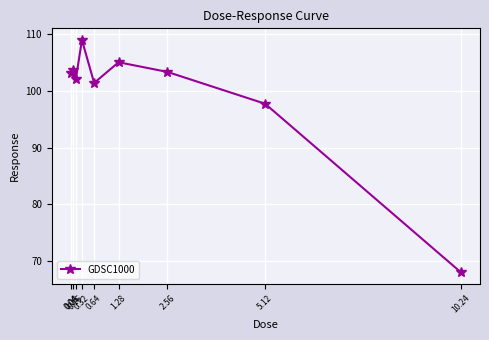

What is the maximum value shown in the chart?

109.0